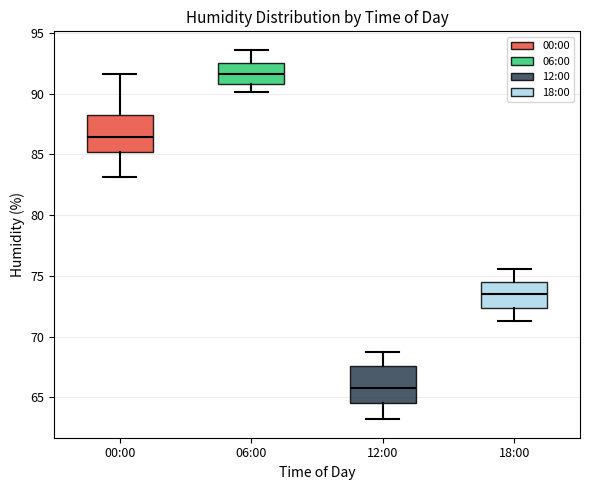

Reading left to right, transcribe this box plot: for each box, give where its median line is, the range the box spans, and where its two whiskers end, as read against the y-axis. The values are not printed on the chart, so give them approximately, as read against the axis.

00:00: median 86.5, box 85.0 to 88.5, whiskers 83.0 to 91.5
06:00: median 91.5, box 91.0 to 92.5, whiskers 90.0 to 93.5
12:00: median 66.0, box 64.5 to 67.5, whiskers 63.0 to 68.5
18:00: median 73.5, box 72.5 to 74.5, whiskers 71.5 to 75.5